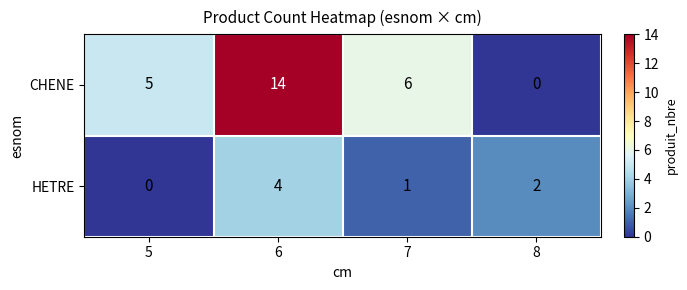

Where does the CHENE series first go above 6?

6